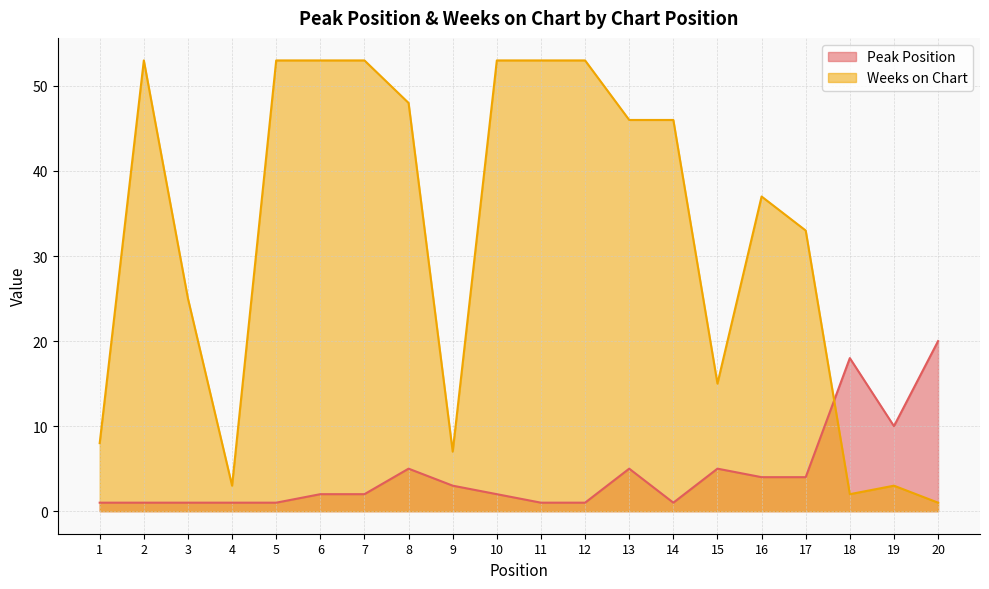

At which category is the sum across all series the highest?

6